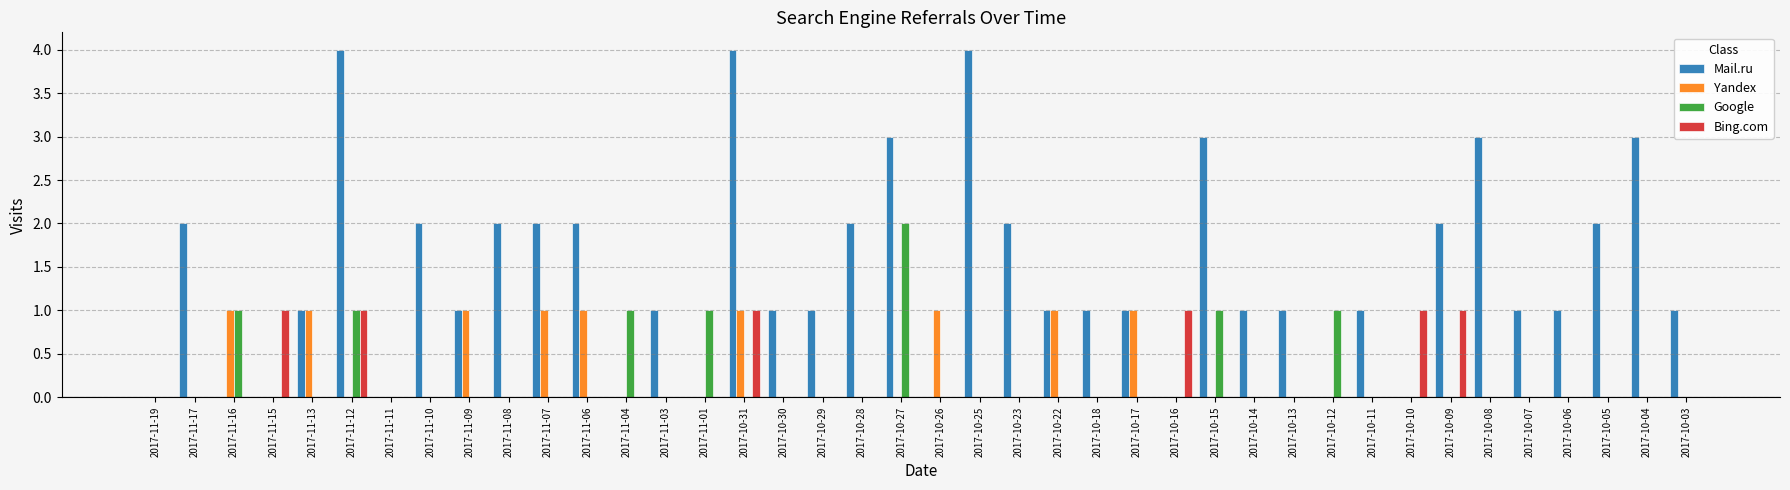

What is the sum of the Mail.ru values at 2017-11-12 and 2017-10-29?

5